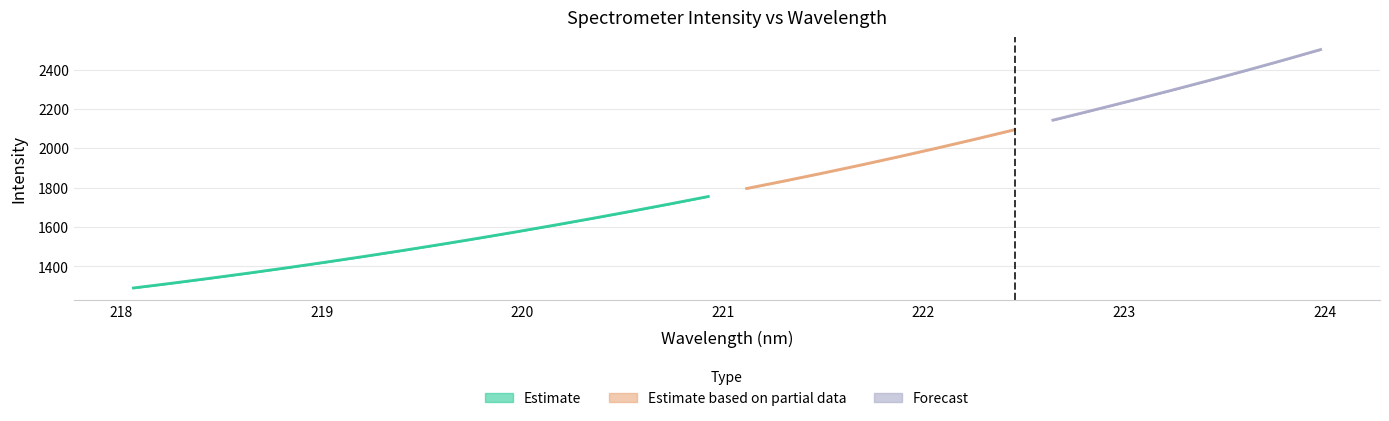

Is this an area chart (filled region under the line)?

No